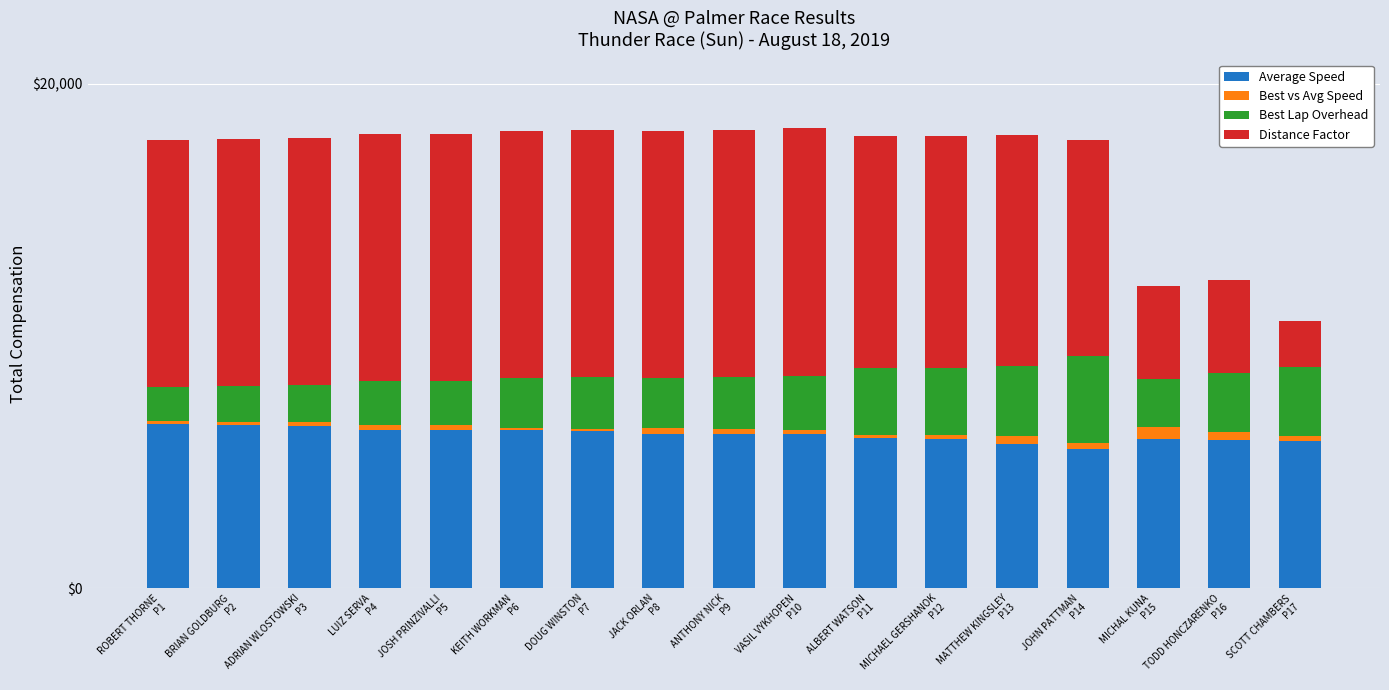

What is the difference between the maximum and second lowest values in the Average Speed series?

788.5